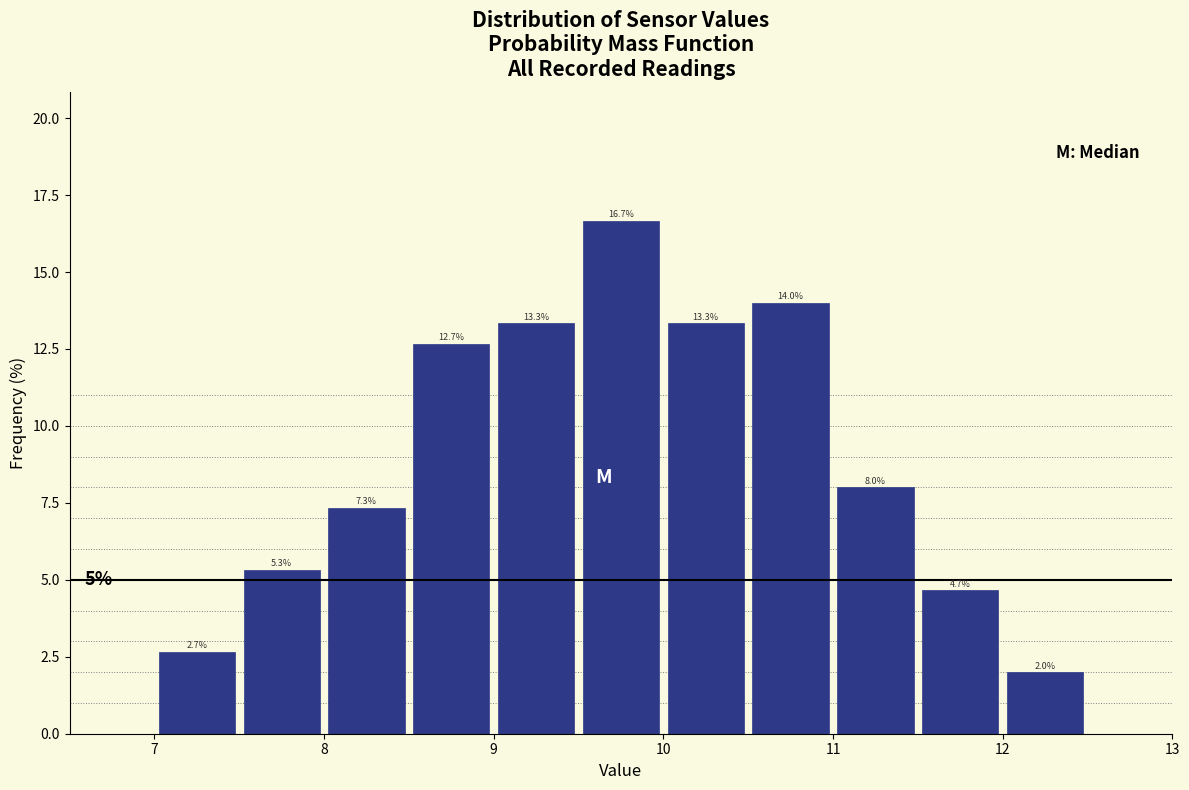

Reading left to right, transcribe this chart: for each bar, give the range it covers on the x-axis and its height.

7.0 to 7.5: 2.7
7.5 to 8.0: 5.3
8.0 to 8.5: 7.3
8.5 to 9.0: 12.7
9.0 to 9.5: 13.3
9.5 to 10.0: 16.7
10.0 to 10.5: 13.3
10.5 to 11.0: 14.0
11.0 to 11.5: 8.0
11.5 to 12.0: 4.7
12.0 to 12.5: 2.0